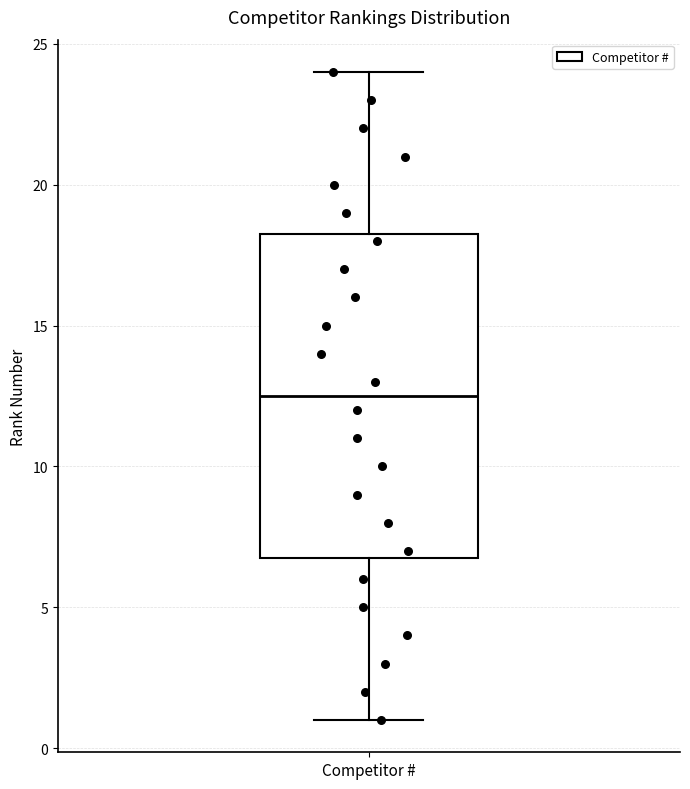

Where does the lower whisker of the box for Competitor # end on the y-axis? The values are not printed on the chart, so give them approximately, as read against the axis.

1.0